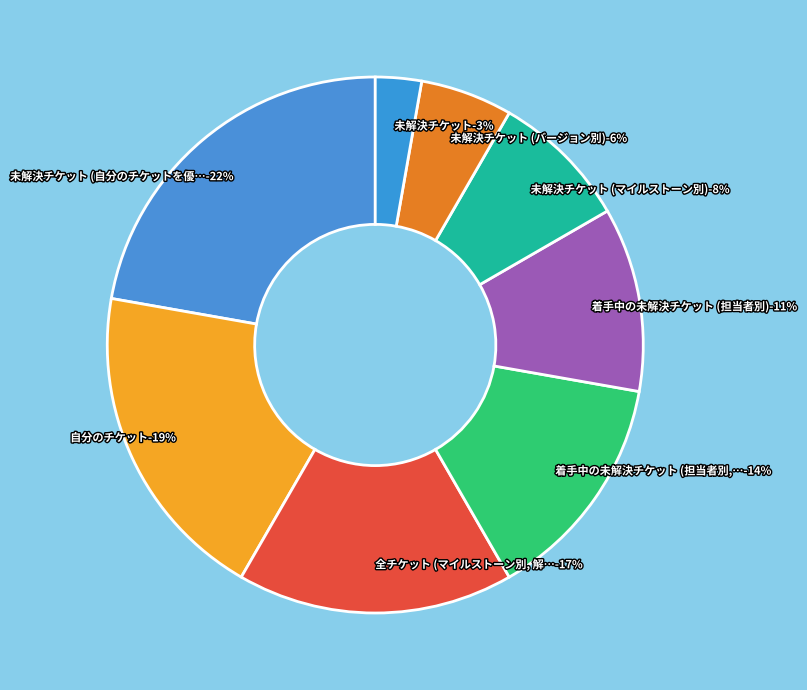

Is there any slice that represents more than half of the pie?

No